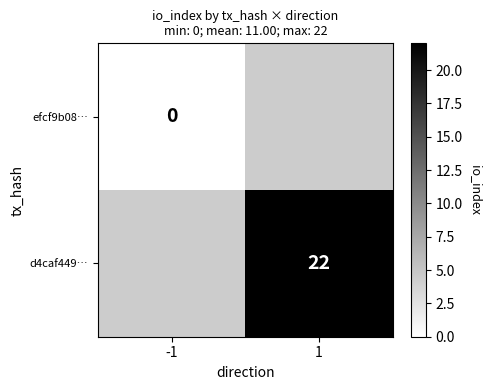

At which category does the chart reach its minimum across all series?

-1